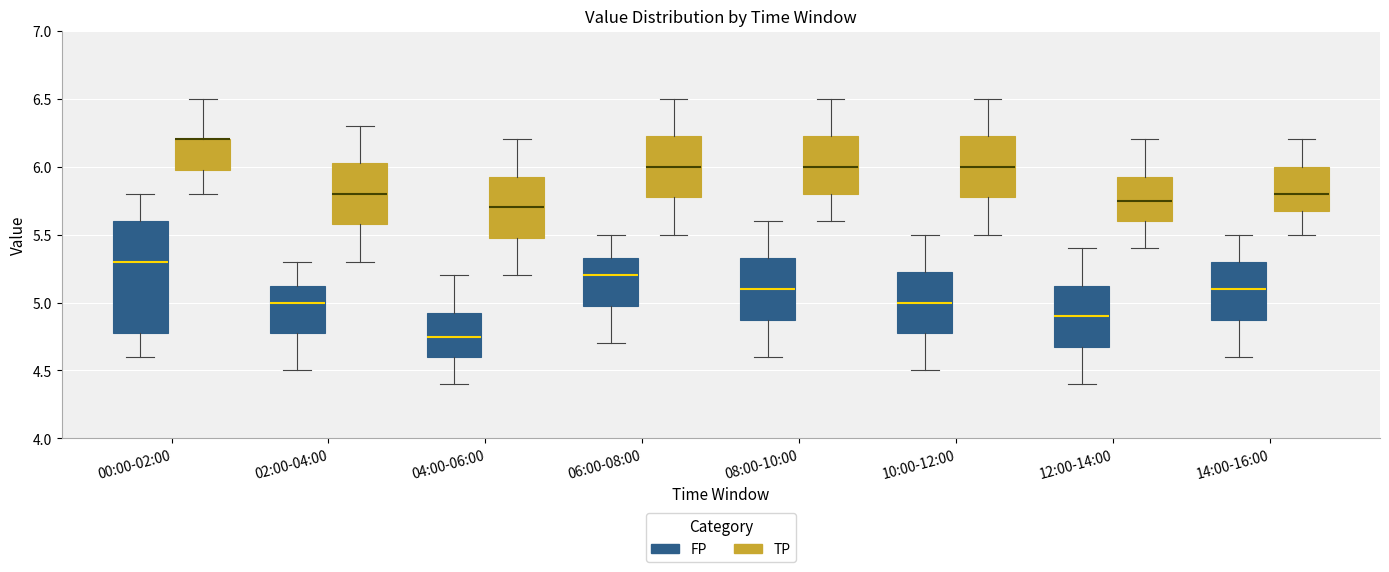

Reading left to right, read every box against the y-axis: the position of its median line, the range the box covers, and the ends of its whiskers. The values are not printed on the chart, so give them approximately, as read against the axis.

00:00-02:00 (FP): median 5.30, box 4.80 to 5.60, whiskers 4.60 to 5.80
00:00-02:00 (TP): median 6.20 (drawn on the box's upper edge), box 6.00 to 6.20, whiskers 5.80 to 6.50
02:00-04:00 (FP): median 5.00, box 4.80 to 5.15, whiskers 4.50 to 5.30
02:00-04:00 (TP): median 5.80, box 5.60 to 6.05, whiskers 5.30 to 6.30
04:00-06:00 (FP): median 4.75, box 4.60 to 4.95, whiskers 4.40 to 5.20
04:00-06:00 (TP): median 5.70, box 5.50 to 5.95, whiskers 5.20 to 6.20
06:00-08:00 (FP): median 5.20, box 5.00 to 5.35, whiskers 4.70 to 5.50
06:00-08:00 (TP): median 6.00, box 5.80 to 6.25, whiskers 5.50 to 6.50
08:00-10:00 (FP): median 5.10, box 4.90 to 5.35, whiskers 4.60 to 5.60
08:00-10:00 (TP): median 6.00, box 5.80 to 6.25, whiskers 5.60 to 6.50
10:00-12:00 (FP): median 5.00, box 4.80 to 5.25, whiskers 4.50 to 5.50
10:00-12:00 (TP): median 6.00, box 5.80 to 6.25, whiskers 5.50 to 6.50
12:00-14:00 (FP): median 4.90, box 4.70 to 5.15, whiskers 4.40 to 5.40
12:00-14:00 (TP): median 5.75, box 5.60 to 5.95, whiskers 5.40 to 6.20
14:00-16:00 (FP): median 5.10, box 4.90 to 5.30, whiskers 4.60 to 5.50
14:00-16:00 (TP): median 5.80, box 5.70 to 6.00, whiskers 5.50 to 6.20